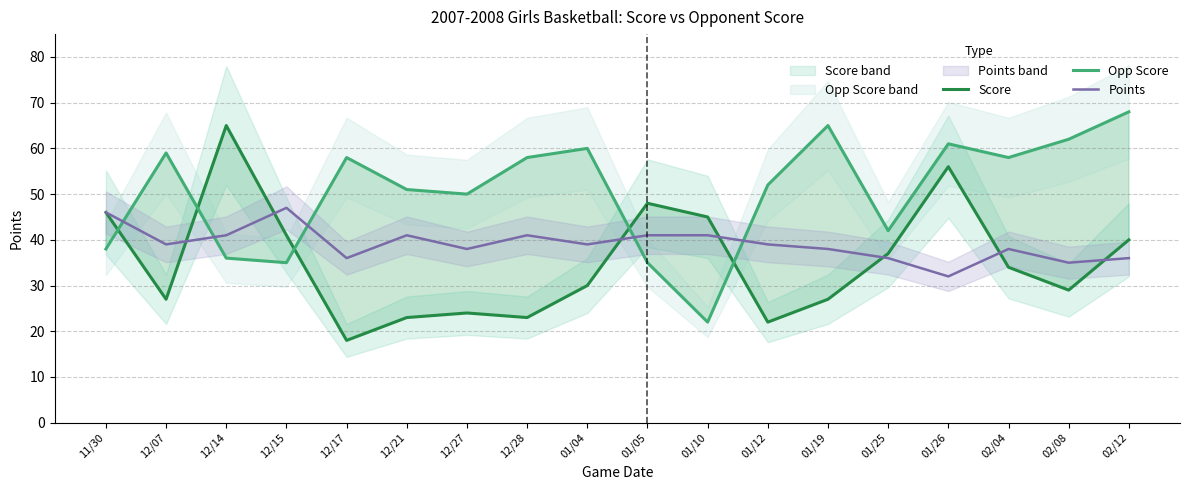

What are all the series names shown in the legend?

Score, Opp Score, Points